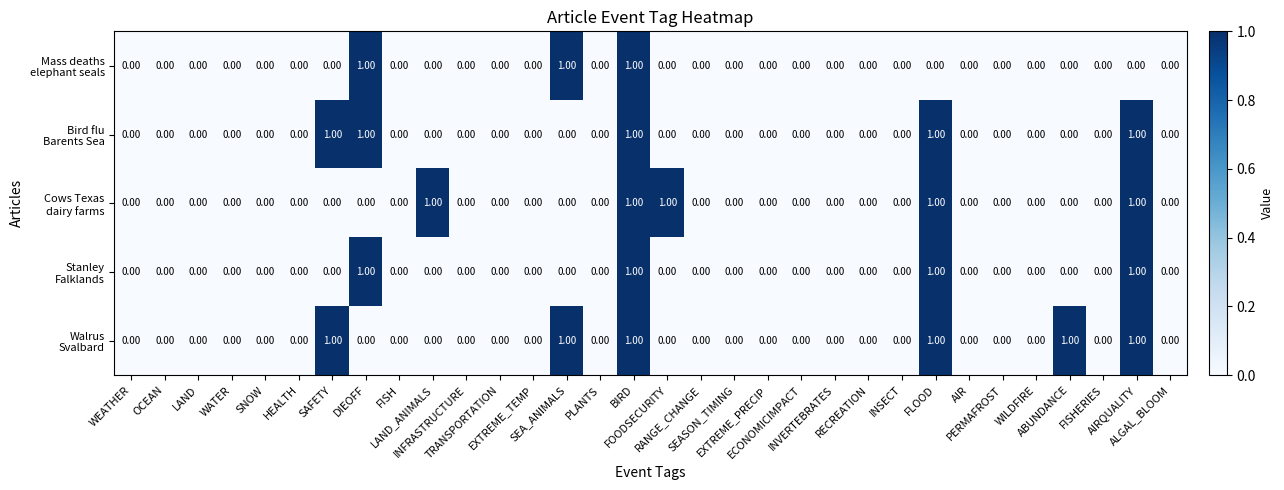

Count the number of data series in this chart.

5